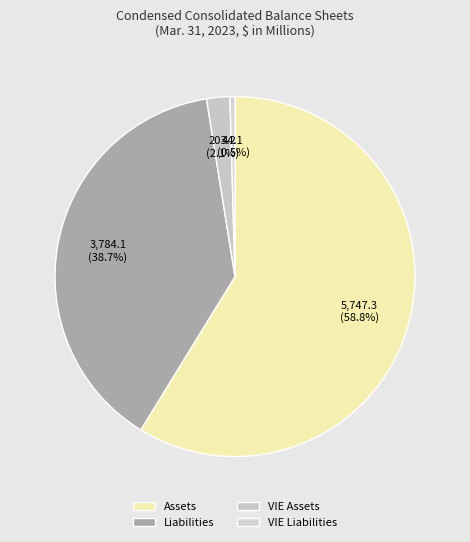

Does VIE Liabilities represent more than half of the total?

No